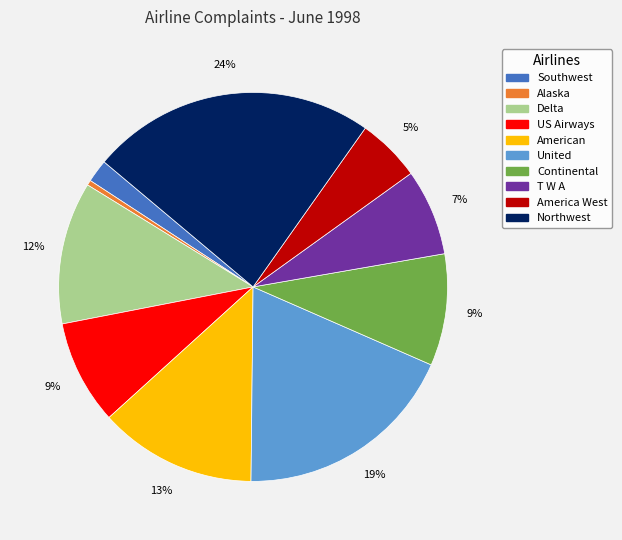

Count the number of slices in the pie.

10